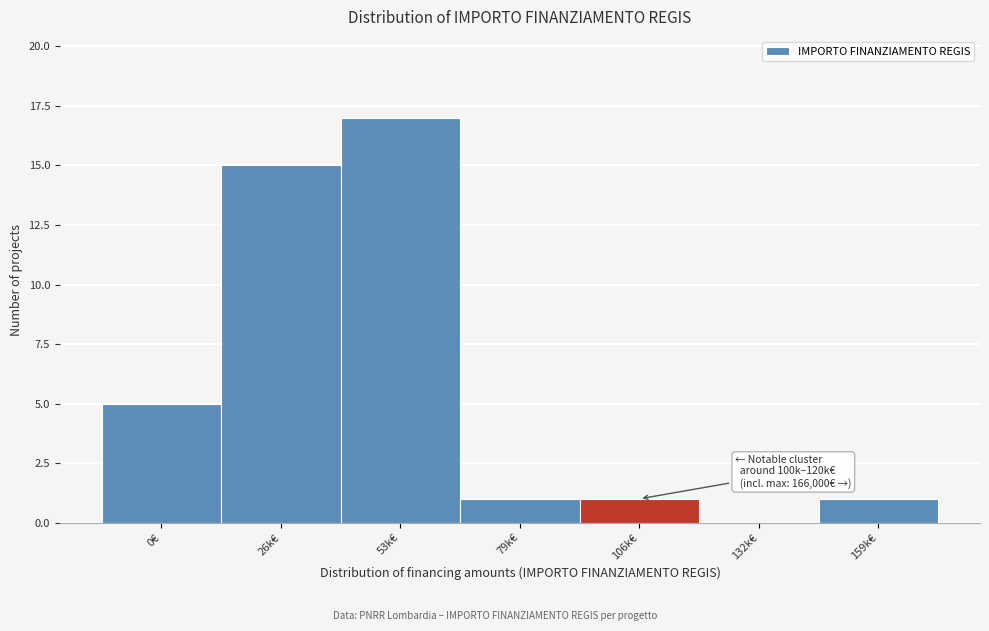

Reading right to left, what are all the values shown in this chart?

159k€=1	132k€=0	106k€=1	79k€=1	53k€=17	26k€=15	0€=5